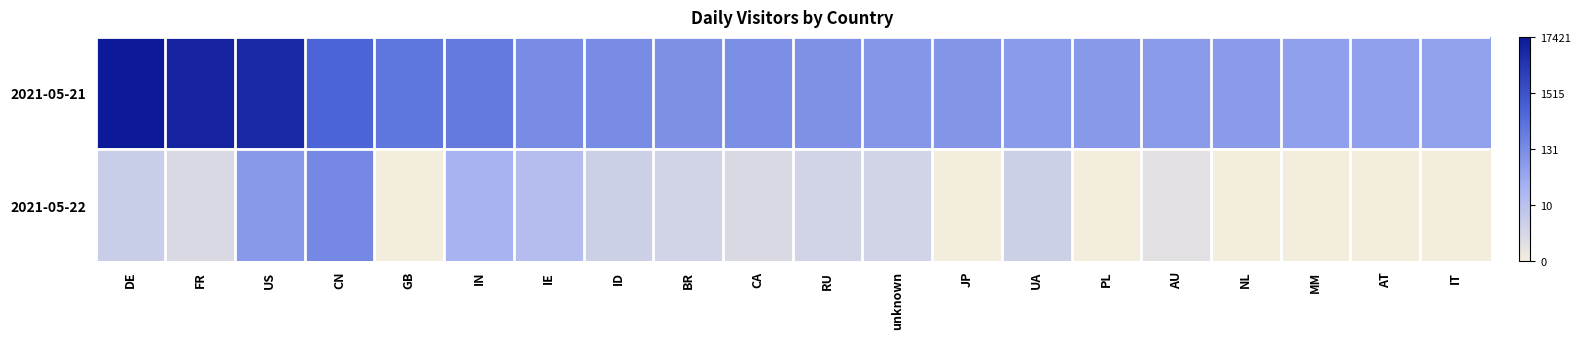

Which label corresponds to the largest value in the chart?

DE